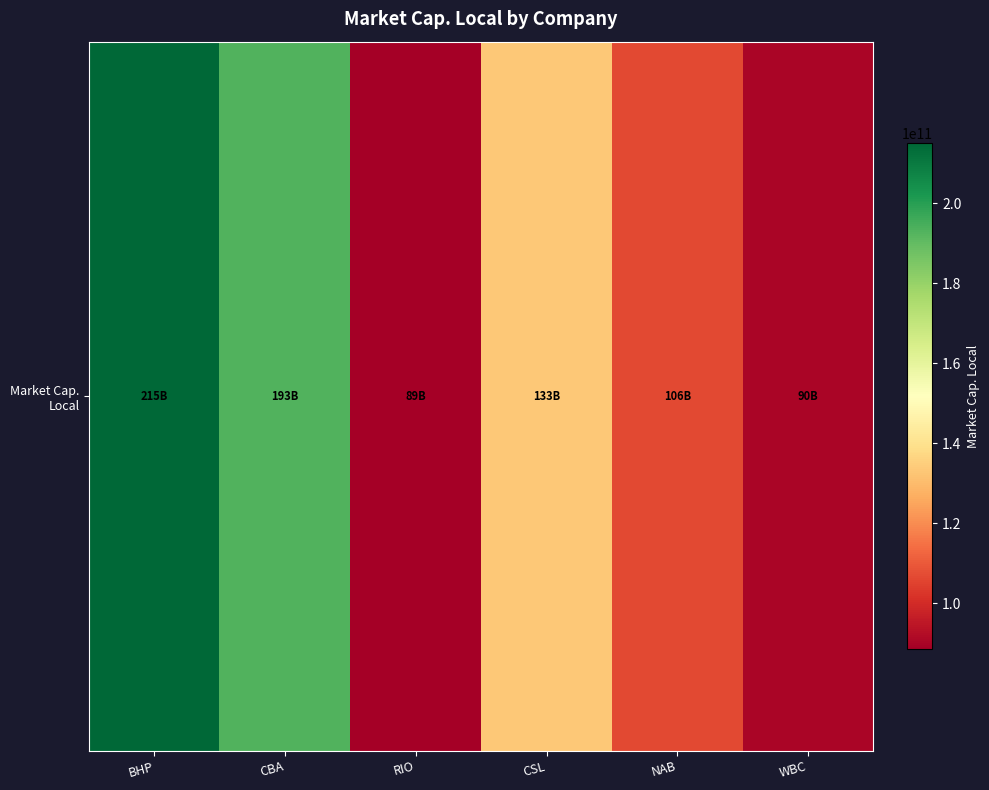

At which category does the chart reach its minimum across all series?

RIO